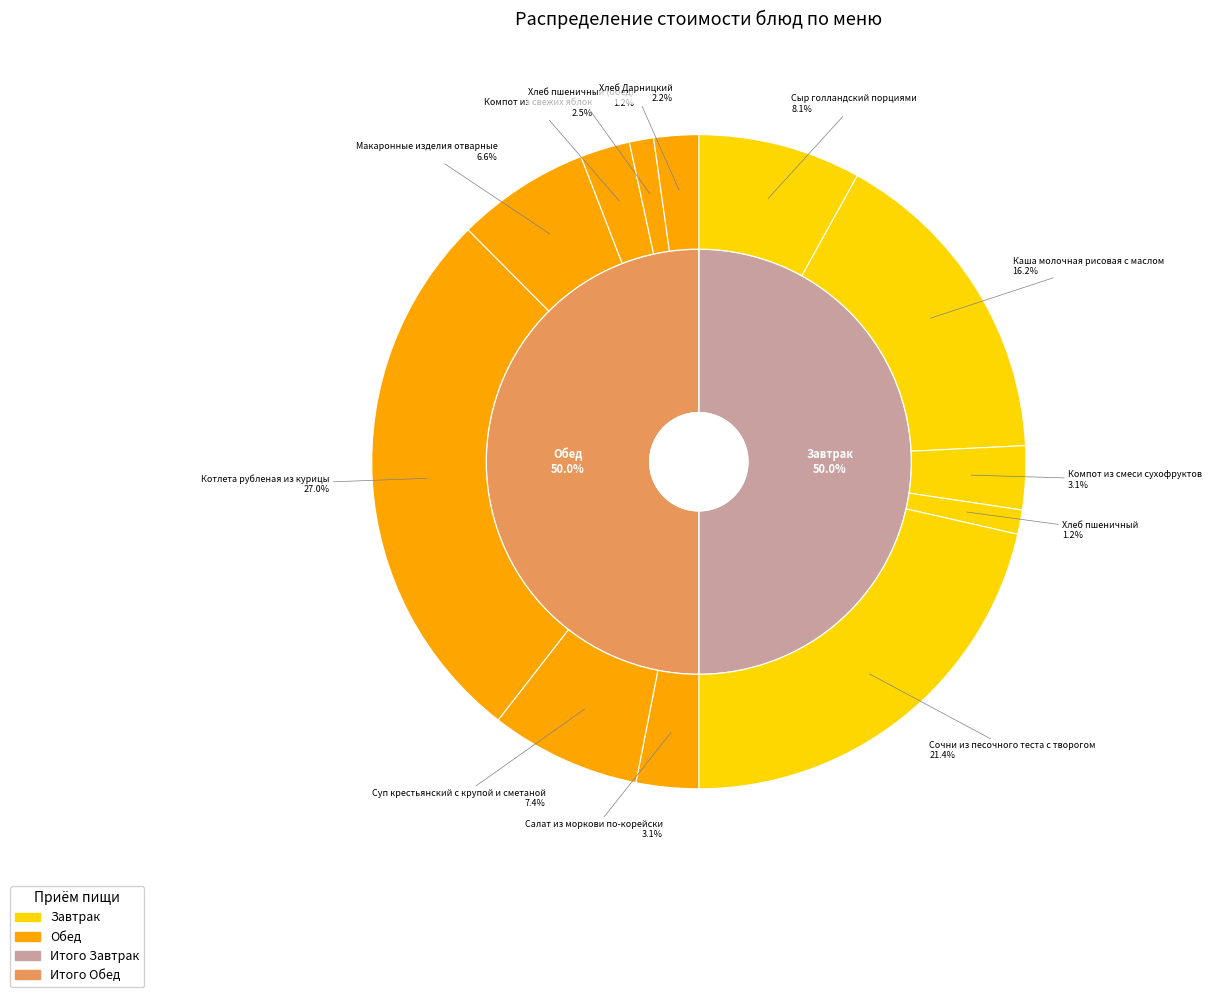

Does Компот из смеси сухофруктов account for over 50% of the chart?

No